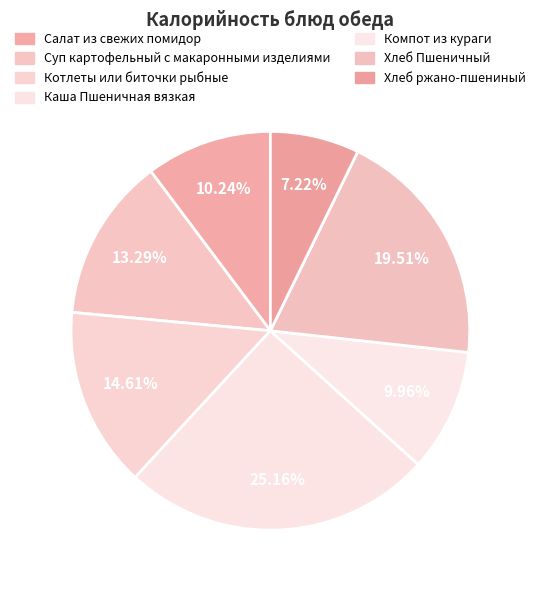

True or false: Салат из свежих помидор accounts for 10% of the total.

True